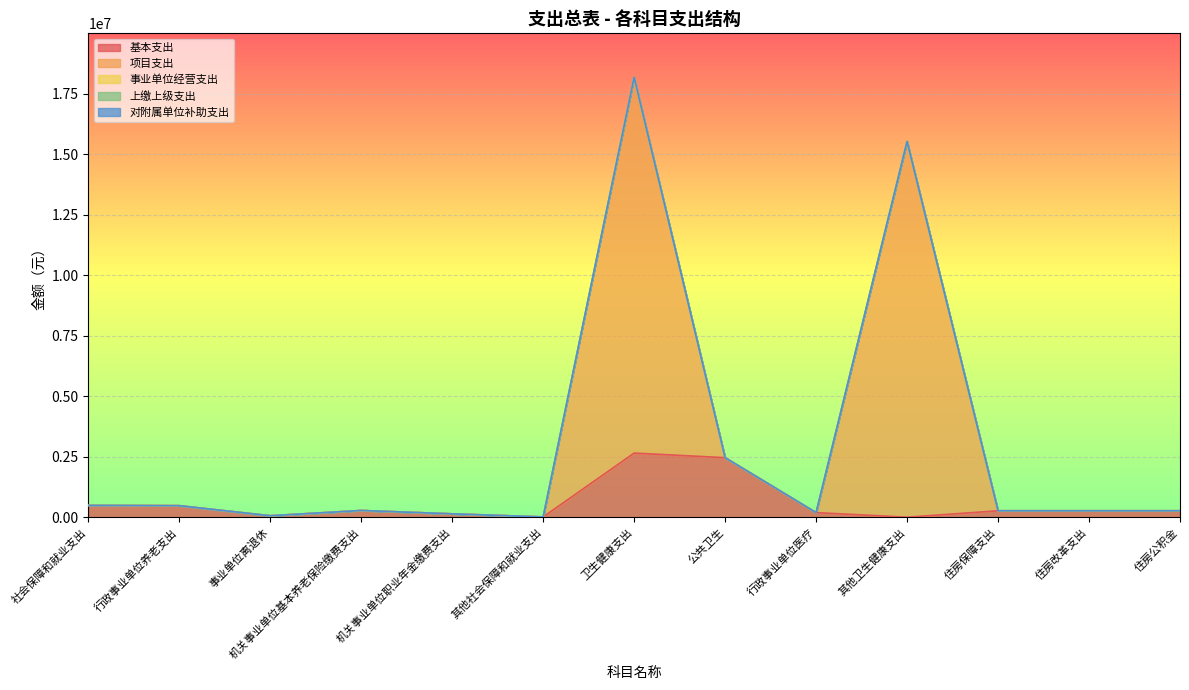

True or false: 基本支出 and 项目支出 intersect in this chart.

True